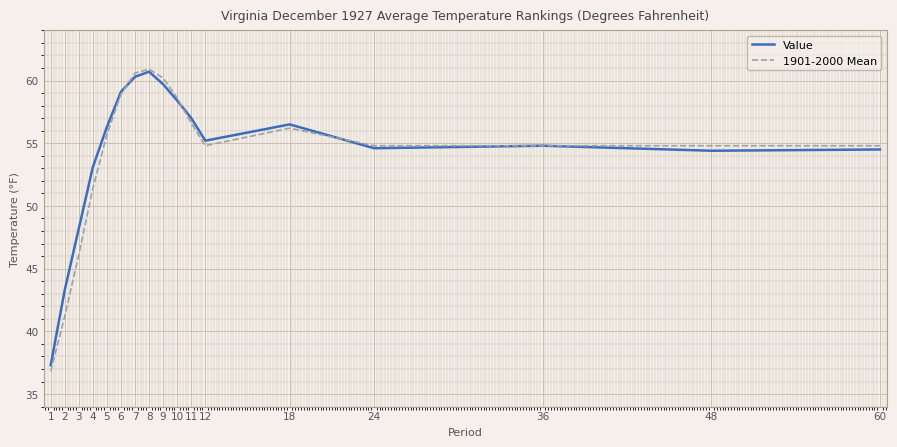

Where is 1901-2000 Mean nearest to the value 48?

3